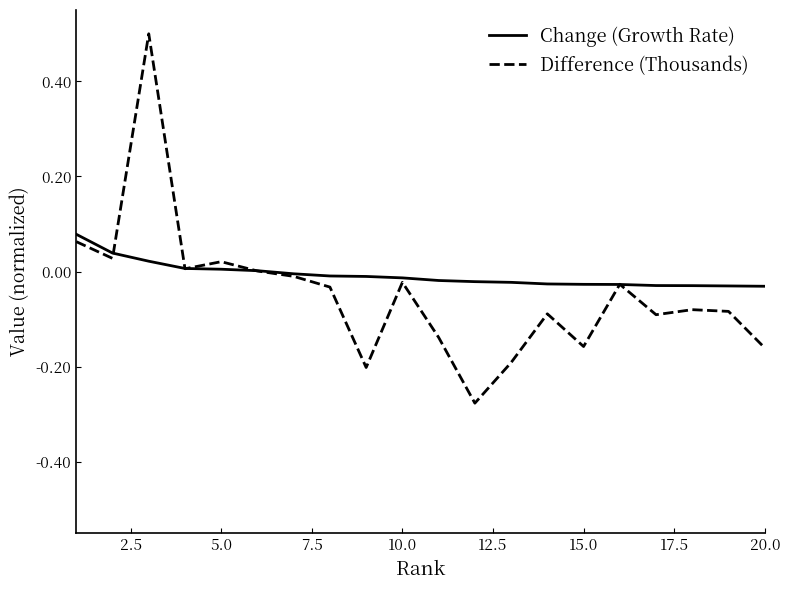

Rank the series by their maximum value, from lowest to highest.

Change (Growth Rate), Difference (Thousands)